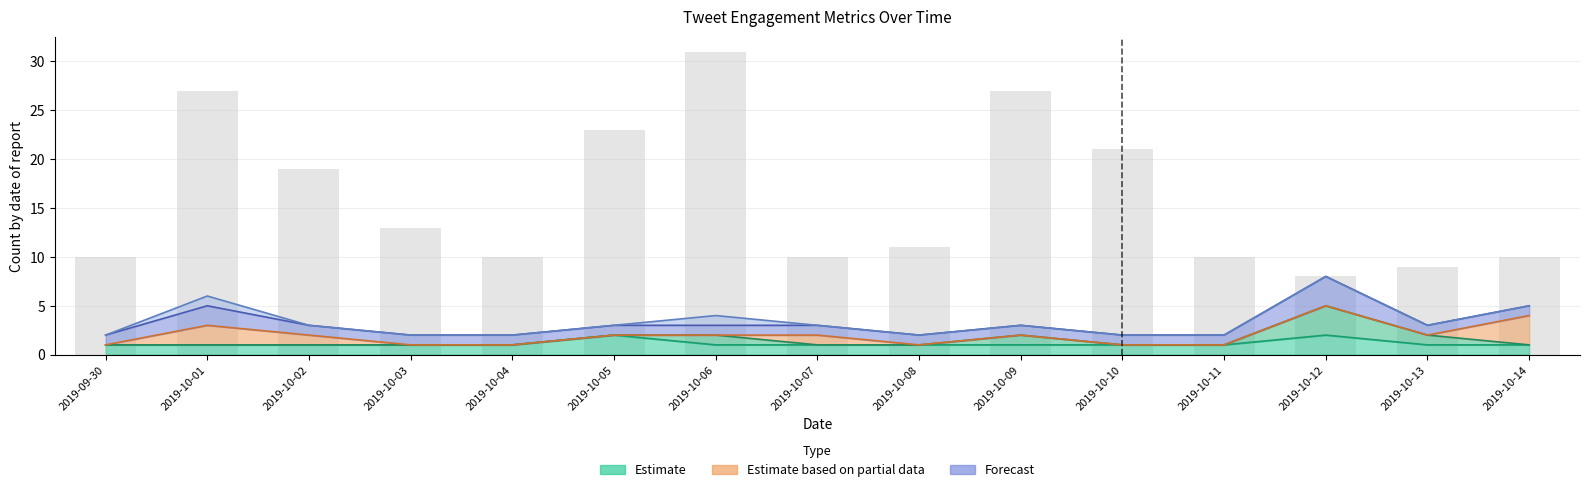

Does the chart contain stacked bars?

No